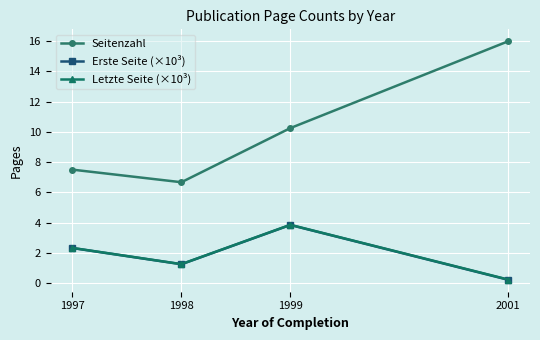

What is the difference between the maximum and second lowest values in the Erste Seite (×10³) series?

2.6